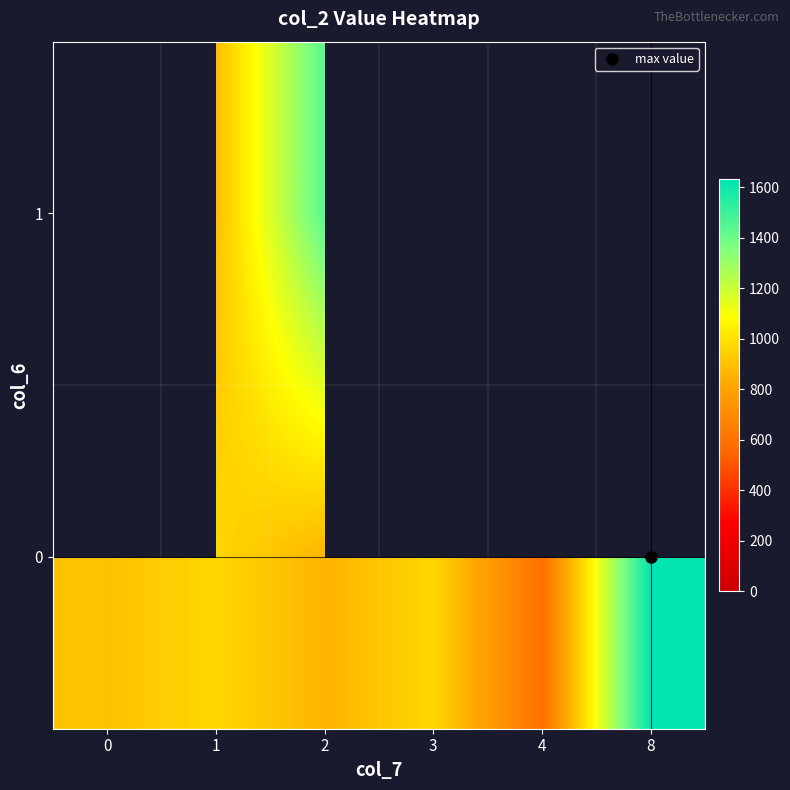

Is the value of row_1 at 3 greater than the value of row_0 at 3?

No